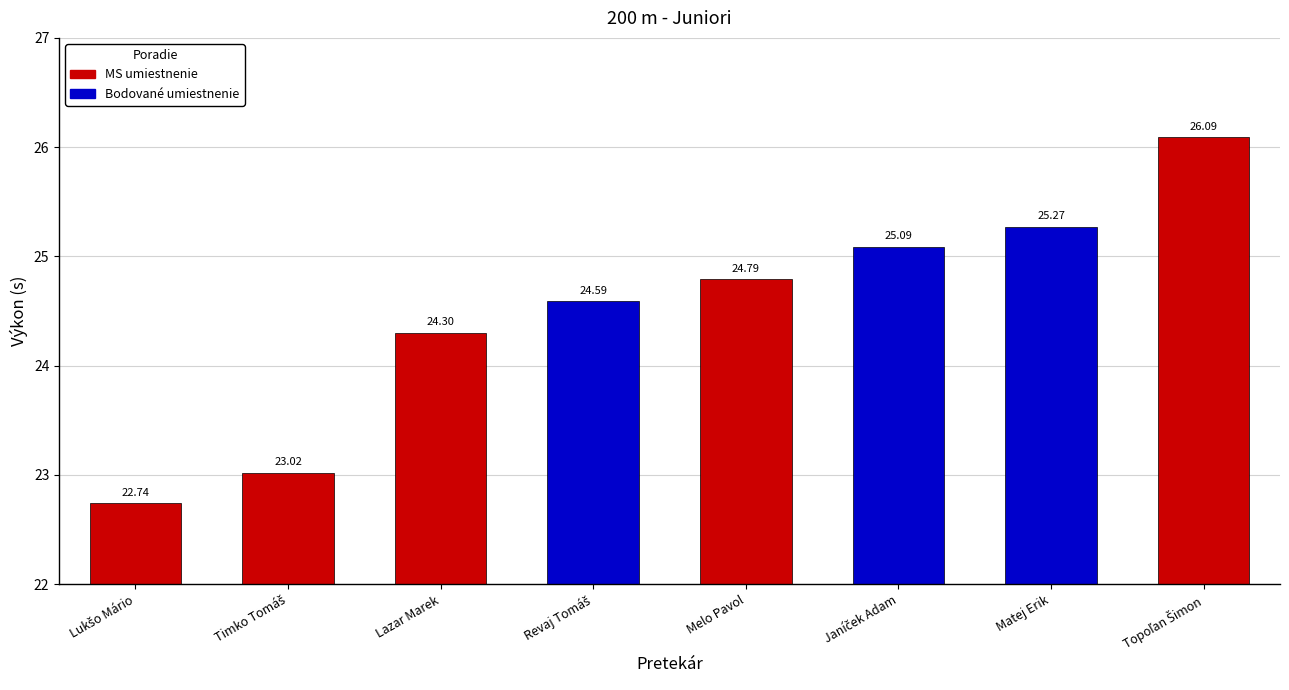

What is the change in value from Timko Tomáš to Melo Pavol?

+1.8